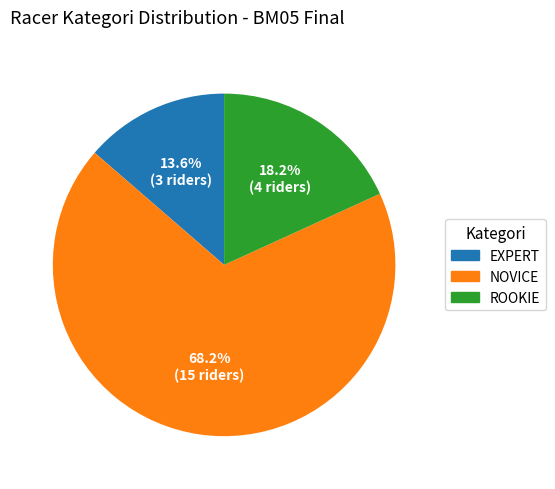

Does ROOKIE account for over 50% of the chart?

No